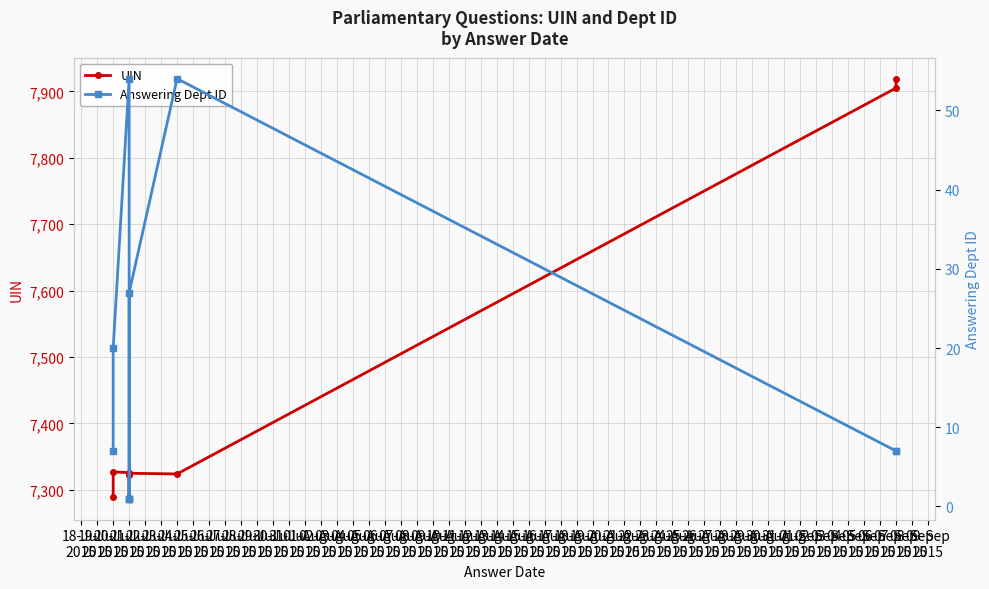

What position from the left is 27-Jul
2015?

10